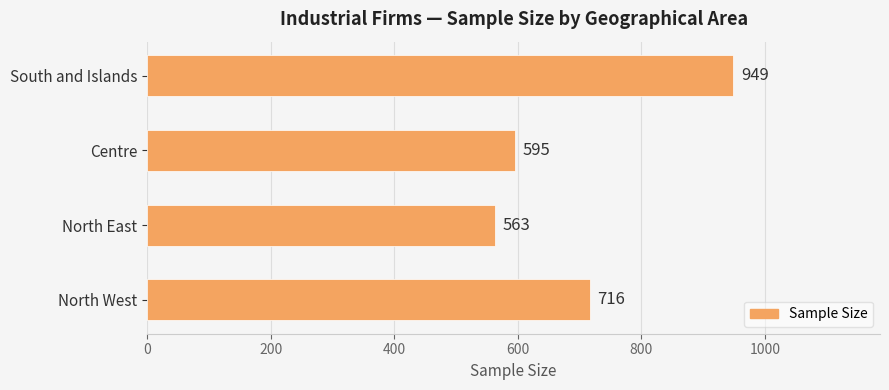

How many bars are there in total?

4